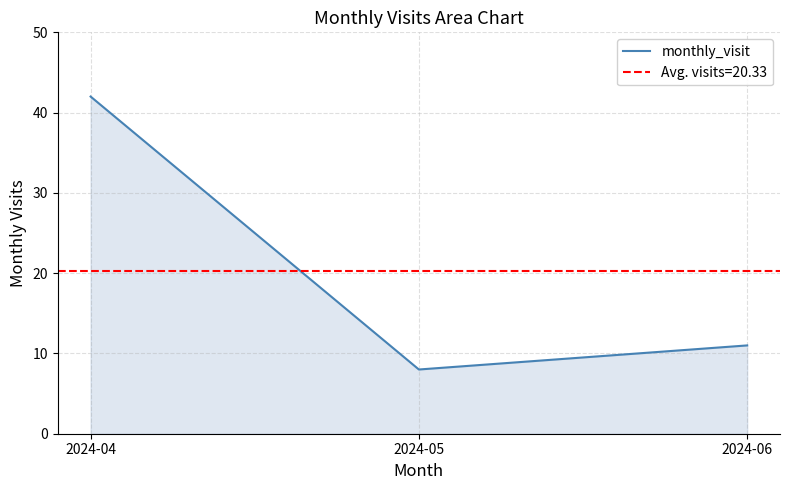

True or false: the data shows 20 at 2024-04.

False